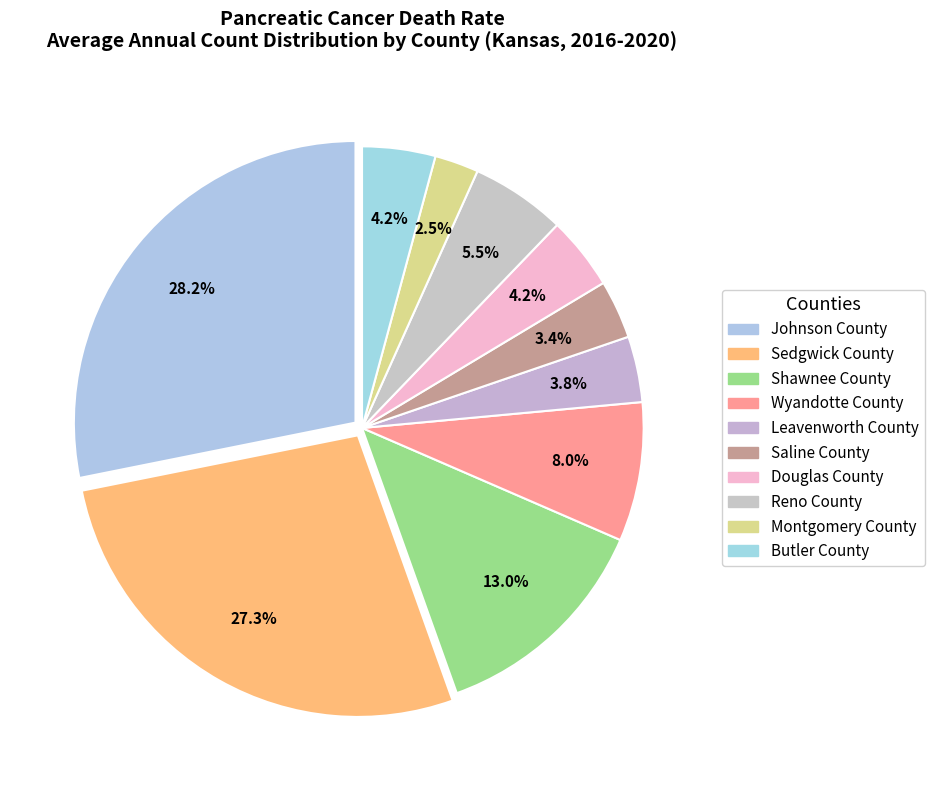

How many slices are in this pie chart?

10